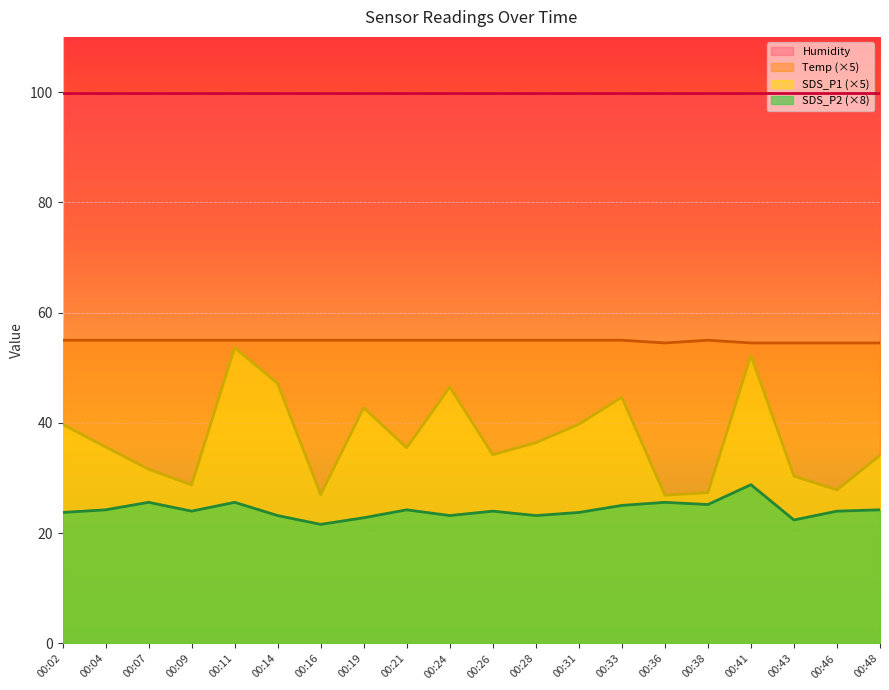

True or false: SDS_P2 and SDS_P1 intersect in this chart.

False